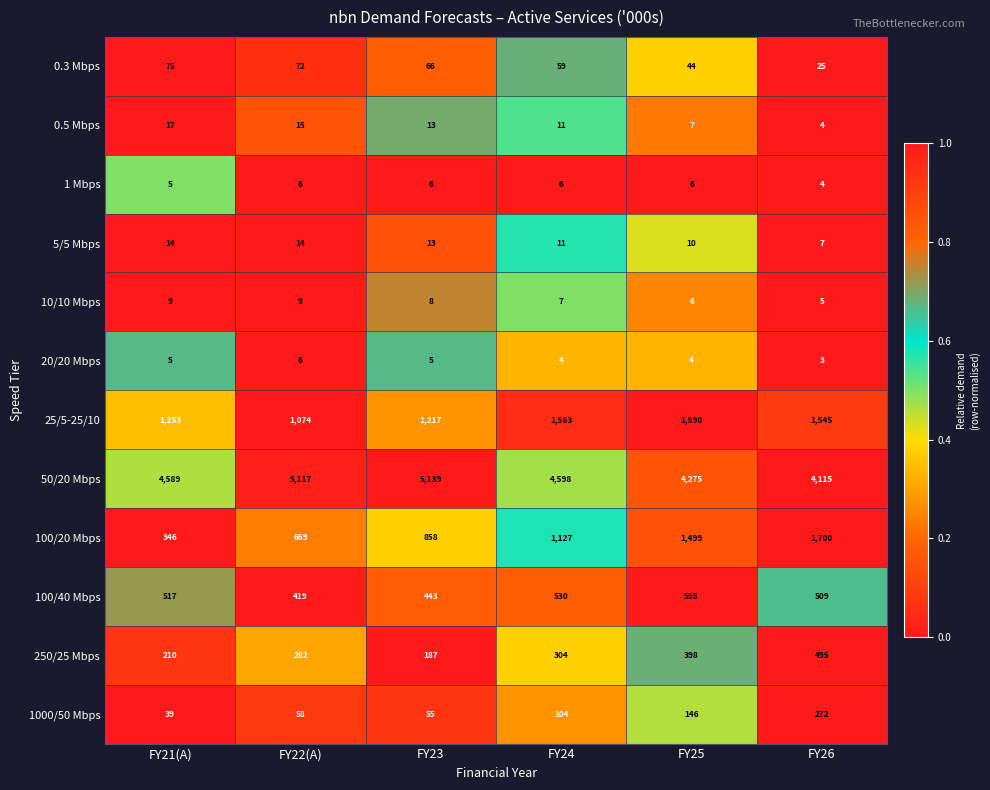

Is it true that 250/25 Mbps equals 495 at FY26?

True